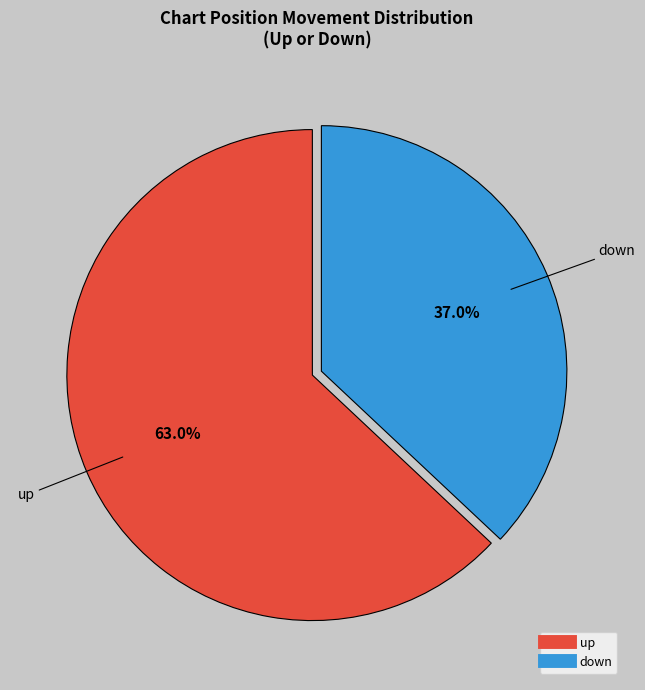

What is the ratio of the value at up to the value at down?

1.7